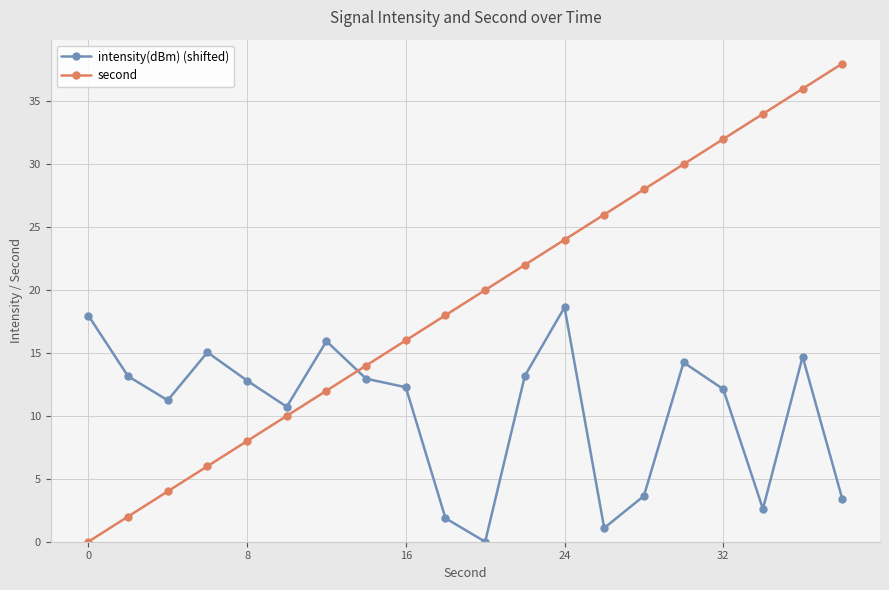

What is the highest value of the second series?

38.0